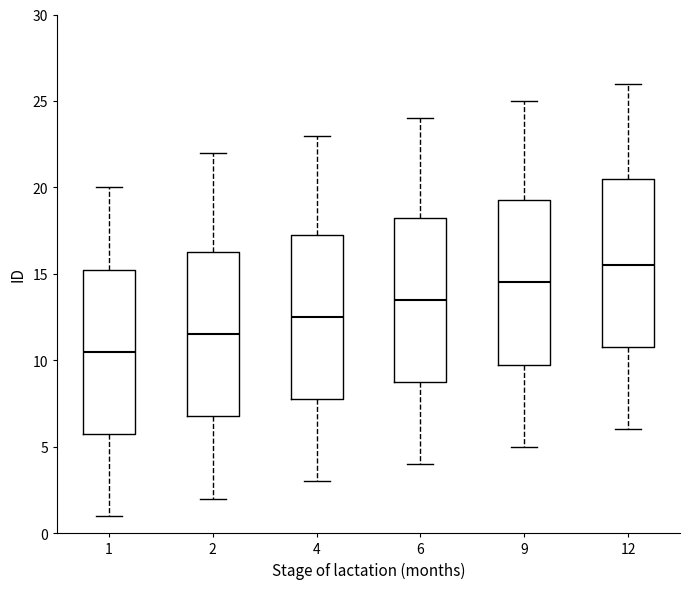

Where is the upper edge of the box at x = 2 on the y-axis? The values are not printed on the chart, so give them approximately, as read against the axis.

16.5